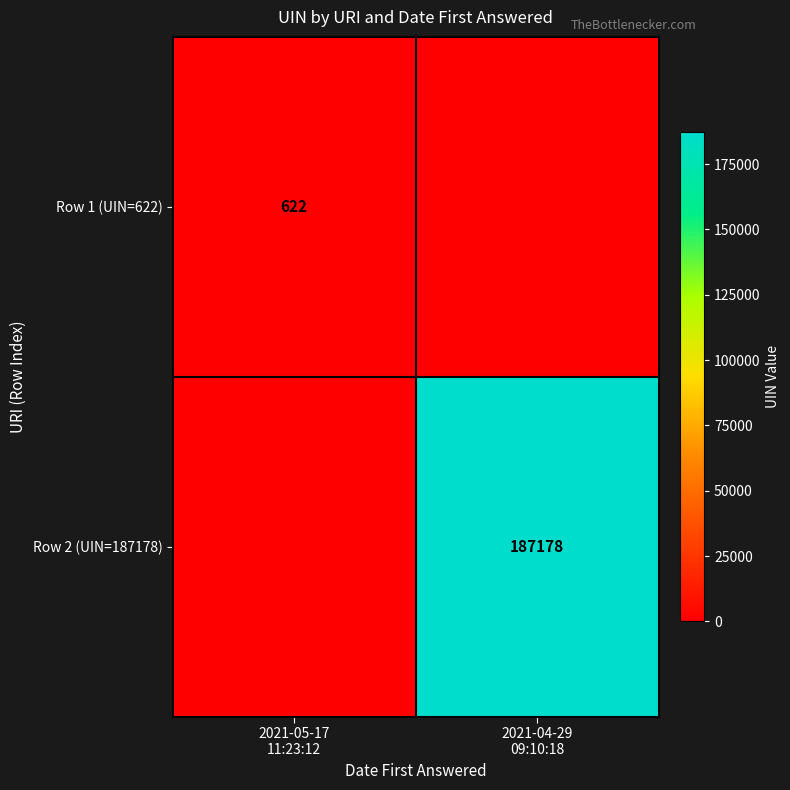

Rank the series by their maximum value, from highest to lowest.

Row 2 (UIN=187178), Row 1 (UIN=622)